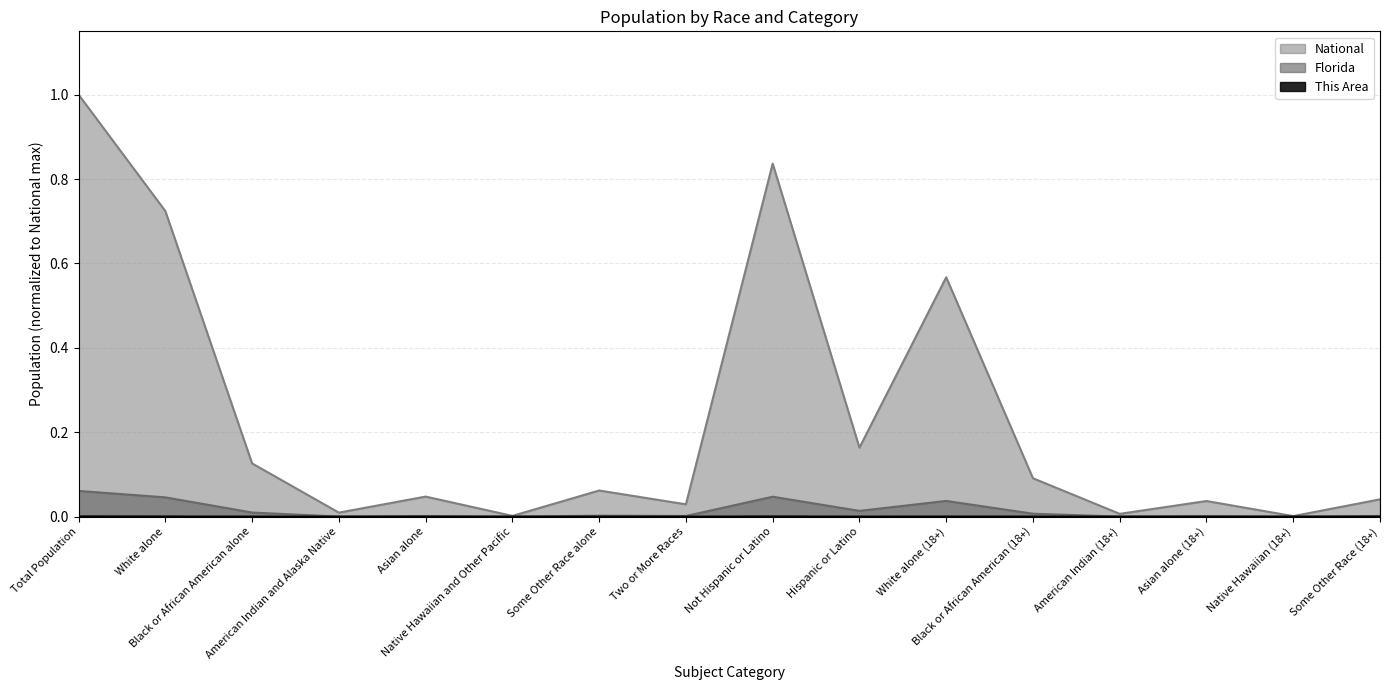

True or false: This Area and National cross at least once.

False